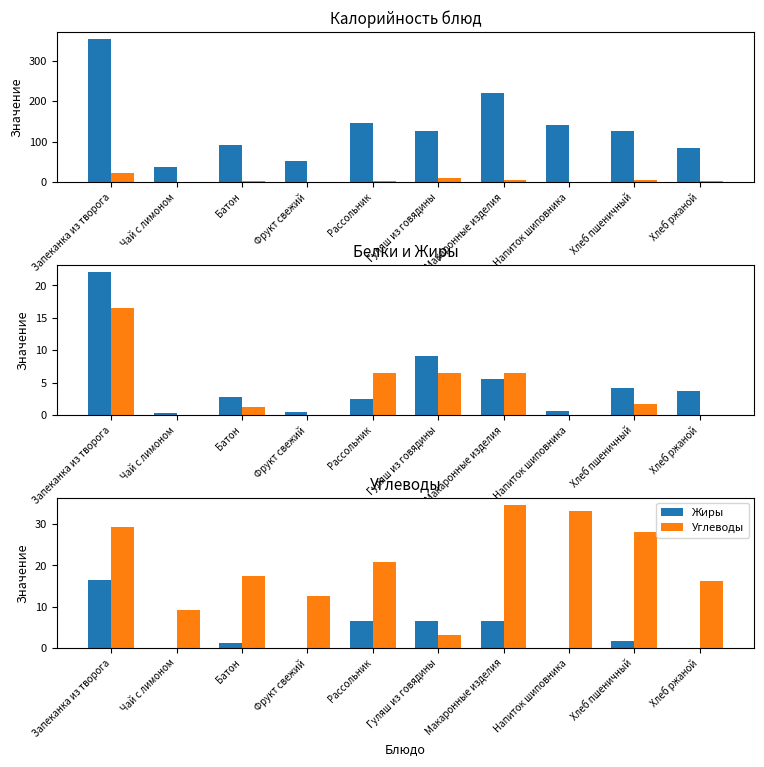

At how many categories does at least one series exceed 85?

7